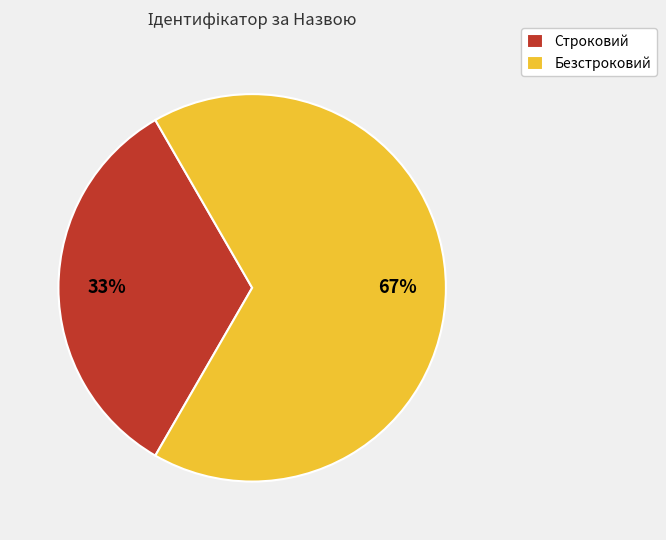

Is the sum of Строковий and Безстроковий greater than half?

Yes